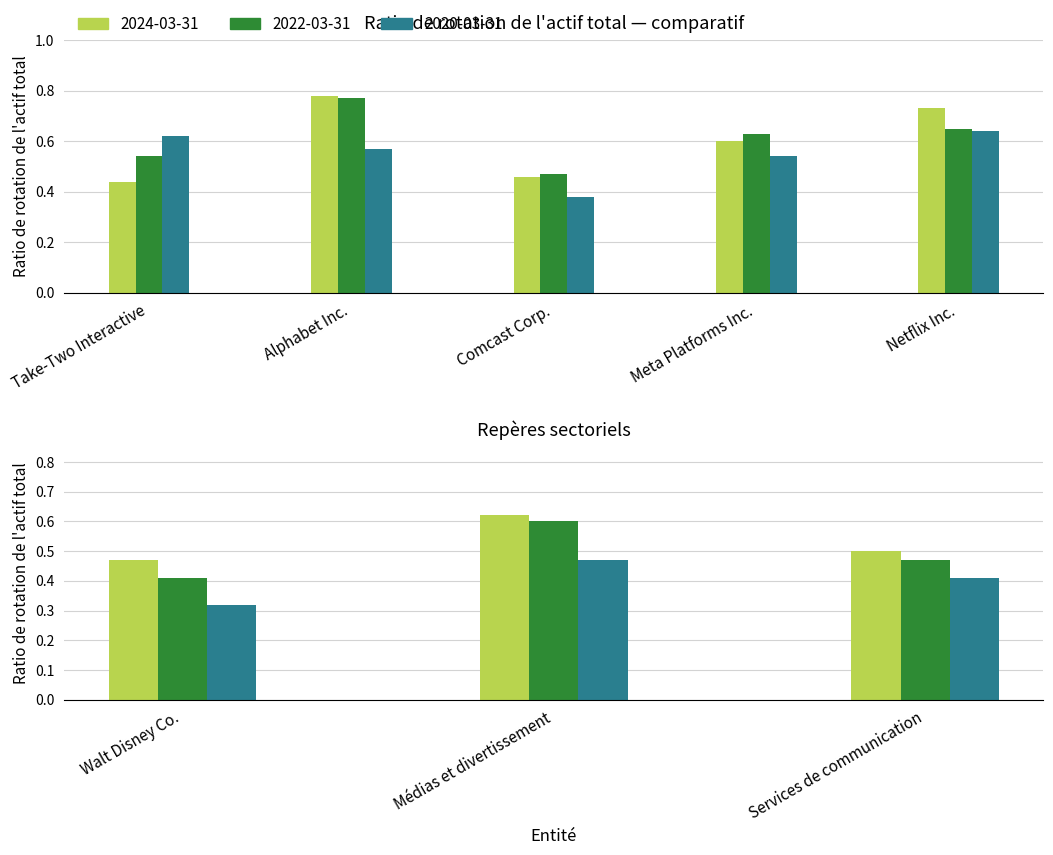

Reading left to right, list all the values displayed in this chart.

2024-03-31: Take-Two Interactive=0.4	Alphabet Inc.=0.8	Comcast Corp.=0.5	Meta Platforms Inc.=0.6	Netflix Inc.=0.7	Walt Disney Co.=0.5	Médias et divertissement=0.6	Services de communication=0.5
2022-03-31: Take-Two Interactive=0.5	Alphabet Inc.=0.8	Comcast Corp.=0.5	Meta Platforms Inc.=0.6	Netflix Inc.=0.7	Walt Disney Co.=0.4	Médias et divertissement=0.6	Services de communication=0.5
2020-03-31: Take-Two Interactive=0.6	Alphabet Inc.=0.6	Comcast Corp.=0.4	Meta Platforms Inc.=0.5	Netflix Inc.=0.6	Walt Disney Co.=0.3	Médias et divertissement=0.5	Services de communication=0.4